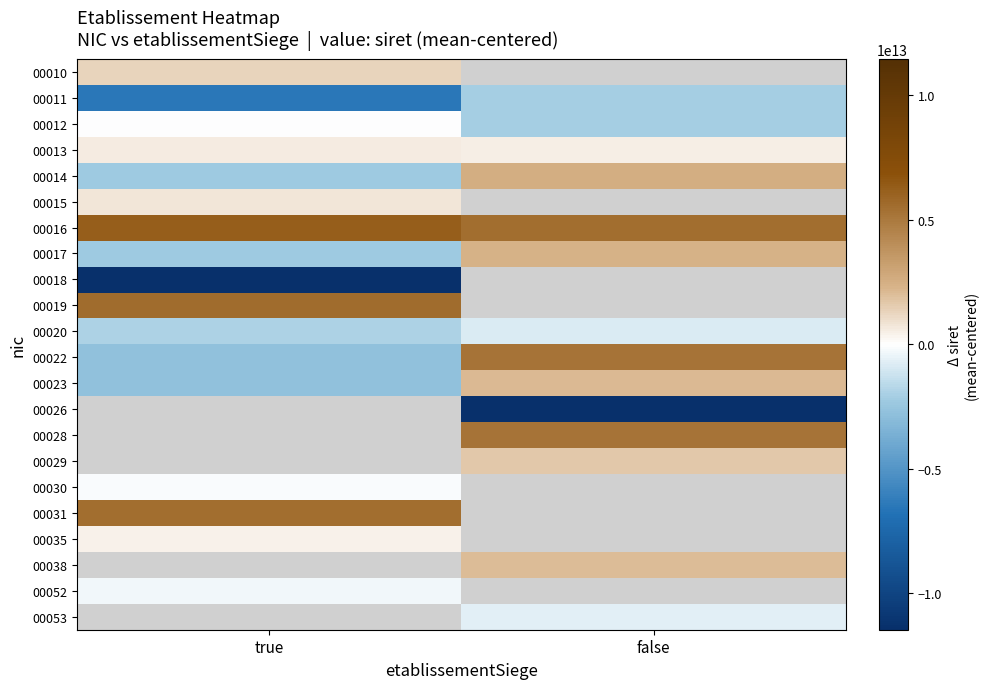

How many values in the 00022 series exceed 5236633322586?

1